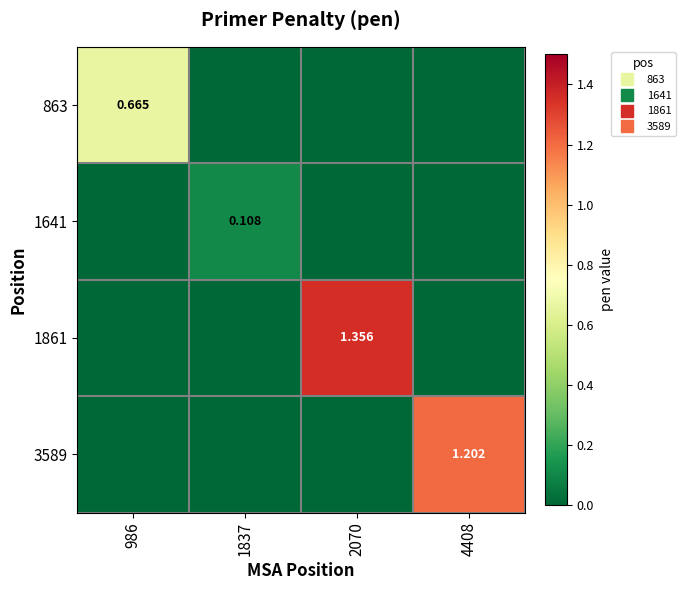

List the labels in order of 1641 value, largest first.

1837, 986, 2070, 4408